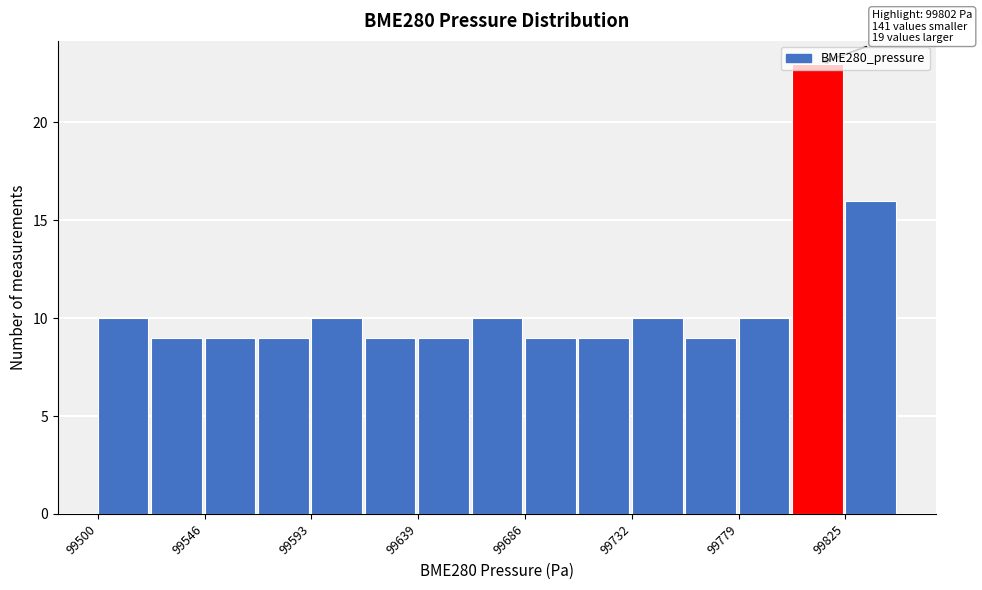

Which range on the x-axis has the tallest bar?

99800 to 99825